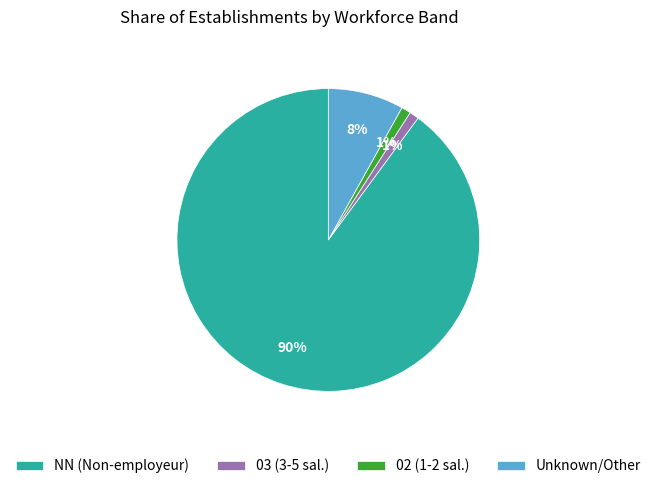

Combined, do 03 (3-5 sal.) and NN (Non-employeur) account for over 50%?

Yes